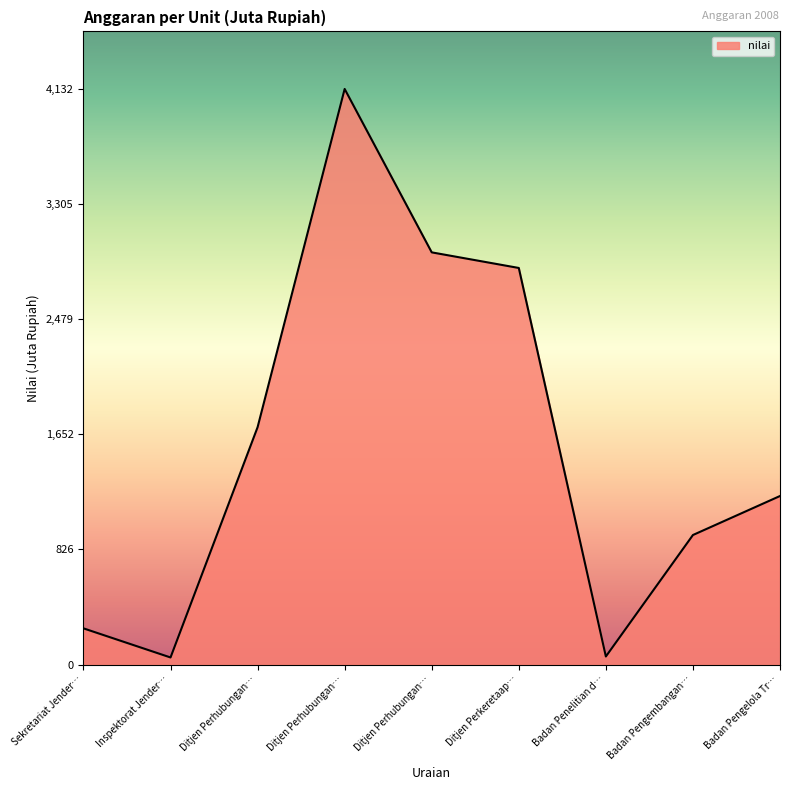

Rank the categories by value from highest to lowest.

Ditjen Perhubungan…, Ditjen Perhubungan…, Ditjen Perkeretaap…, Ditjen Perhubungan…, Badan Pengelola Tr…, Badan Pengembangan…, Sekretariat Jender…, Badan Penelitian d…, Inspektorat Jender…